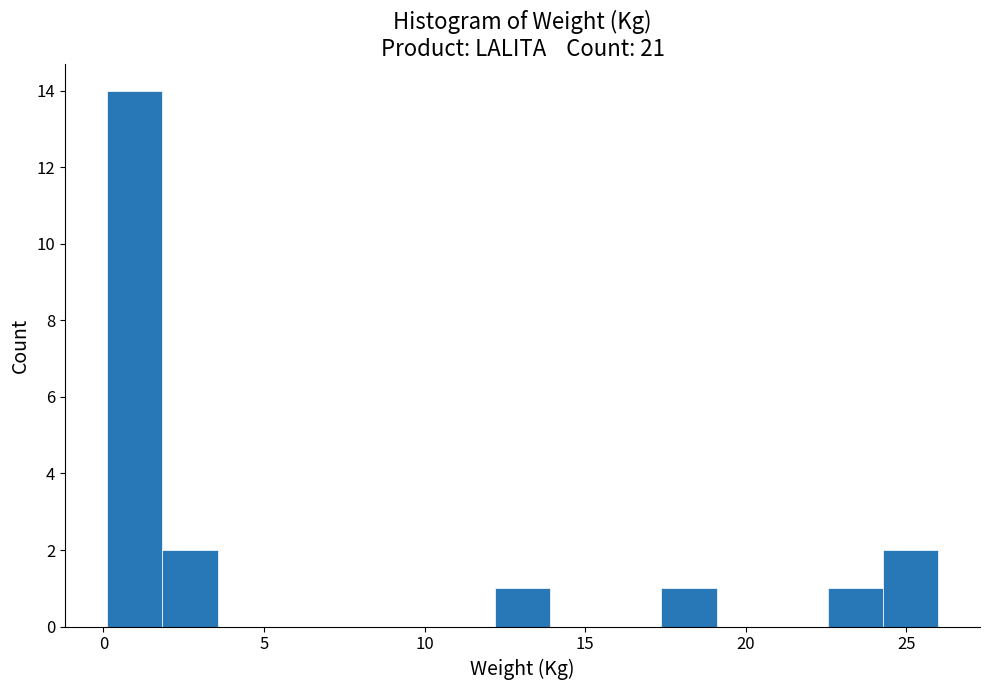

Read against the x-axis, roughly where is the centre of the tallest bar?

1.0